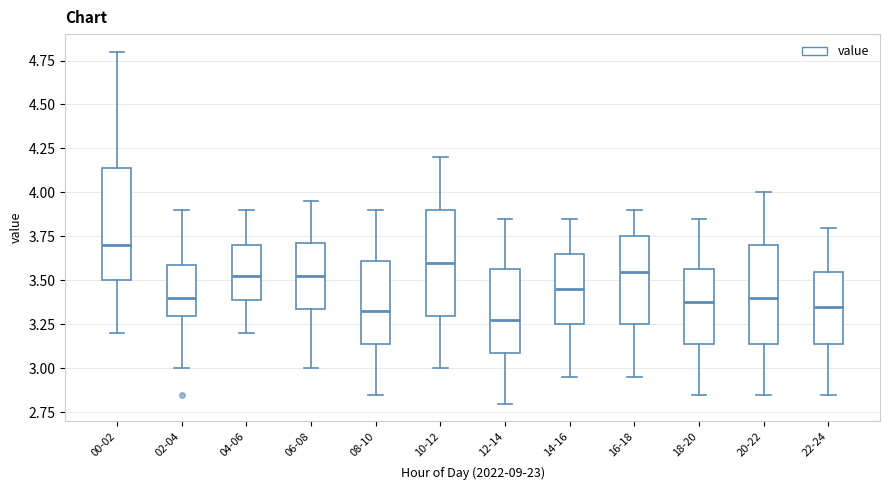

Reading left to right, transcribe this box plot: for each box, give where its median line is, the range the box spans, and where its two whiskers end, as read against the y-axis. The values are not printed on the chart, so give them approximately, as read against the axis.

00-02: median 3.70, box 3.50 to 4.15, whiskers 3.20 to 4.80
02-04: median 3.40, box 3.30 to 3.60, whiskers 3.00 to 3.90
04-06: median 3.55, box 3.40 to 3.70, whiskers 3.20 to 3.90
06-08: median 3.55, box 3.35 to 3.70, whiskers 3.00 to 3.95
08-10: median 3.35, box 3.15 to 3.60, whiskers 2.85 to 3.90
10-12: median 3.60, box 3.30 to 3.90, whiskers 3.00 to 4.20
12-14: median 3.30, box 3.10 to 3.55, whiskers 2.80 to 3.85
14-16: median 3.45, box 3.25 to 3.65, whiskers 2.95 to 3.85
16-18: median 3.55, box 3.25 to 3.75, whiskers 2.95 to 3.90
18-20: median 3.40, box 3.15 to 3.55, whiskers 2.85 to 3.85
20-22: median 3.40, box 3.15 to 3.70, whiskers 2.85 to 4.00
22-24: median 3.35, box 3.15 to 3.55, whiskers 2.85 to 3.80